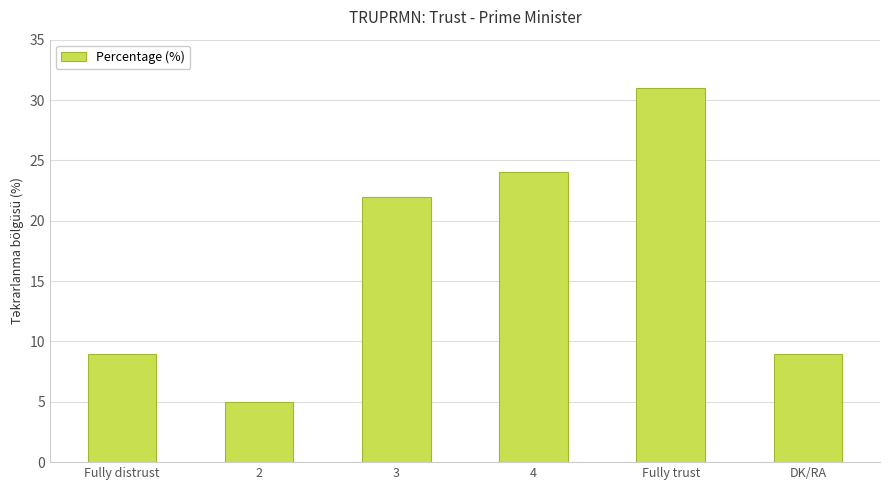

What is the approximate value at 4?

24